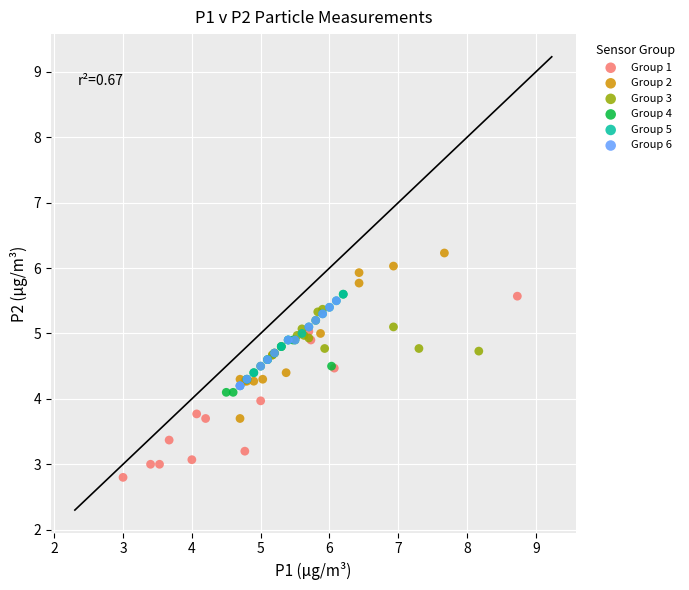

What are all the series names shown in the legend?

Group 1, Group 2, Group 3, Group 4, Group 5, Group 6